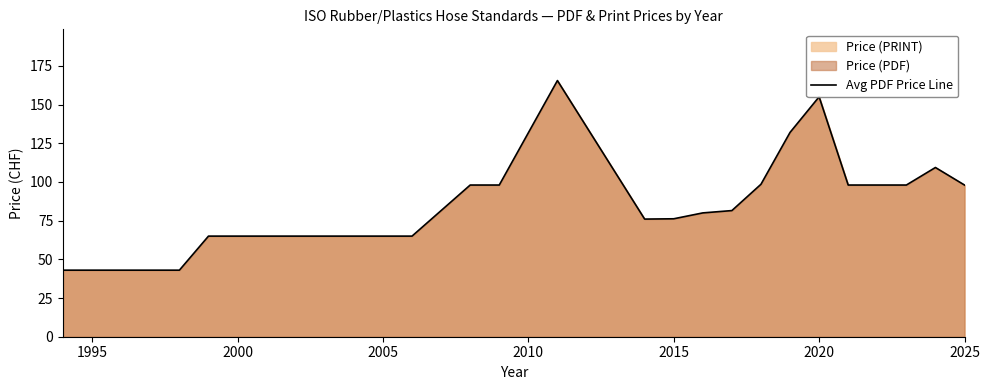

Is it true that the value at 2015 is 76.2?

True